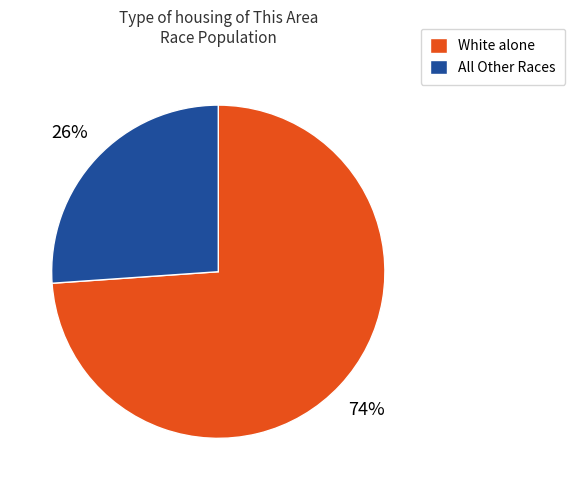

Which has a higher value, All Other Races or White alone?

White alone